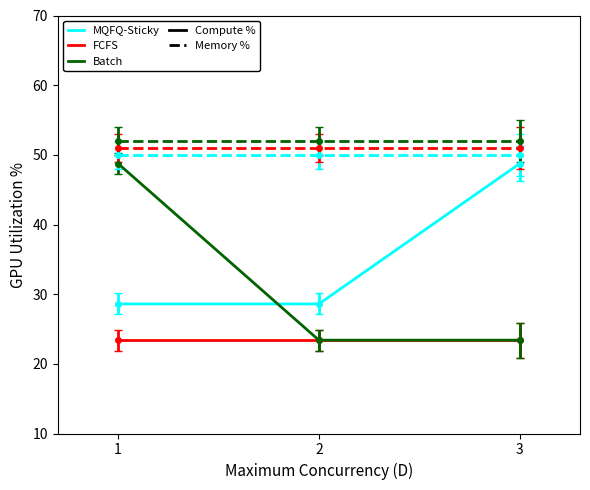

What is the greatest value displayed?

48.8